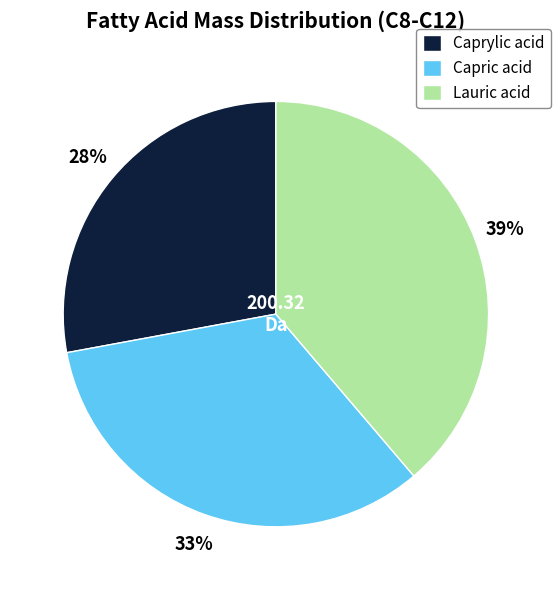

Is the sum of Caprylic acid and Capric acid greater than half?

Yes